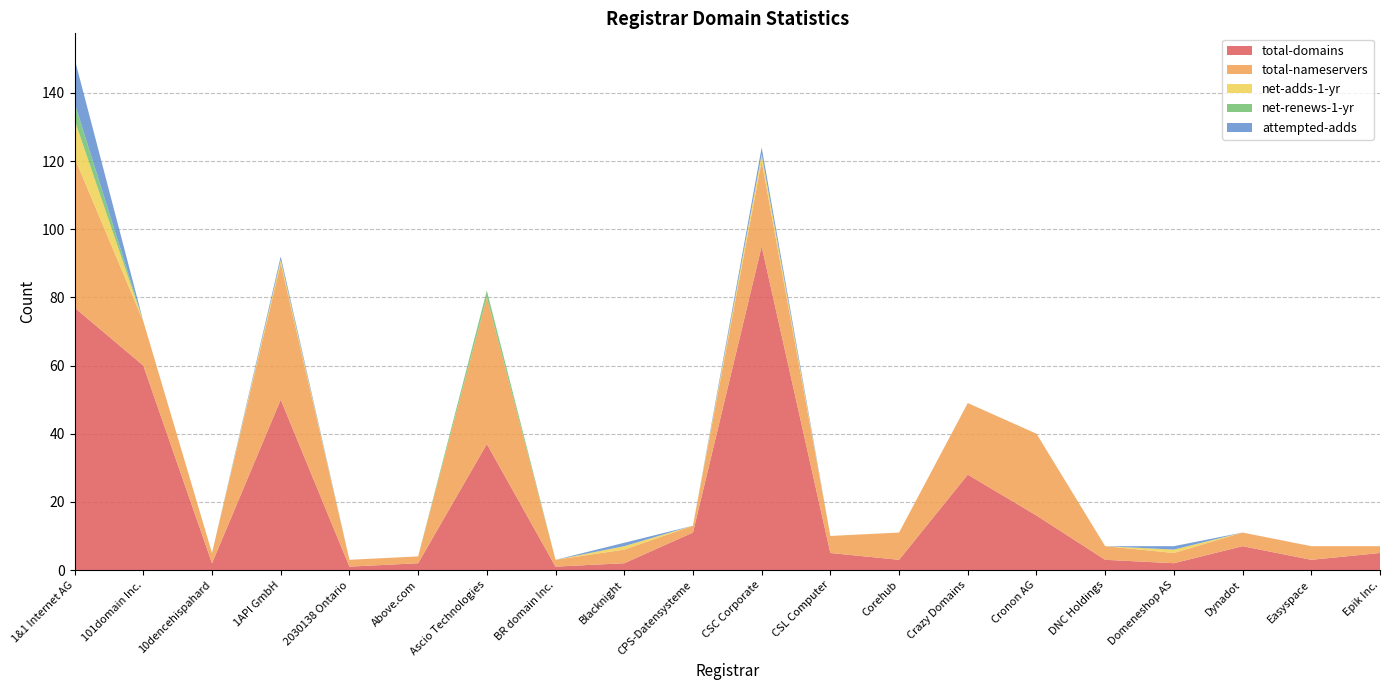

Reading left to right, what are all the values shown in this chart?

total-domains: 1&1 Internet AG=77	101domain Inc.=60	10dencehispahard=2	1API GmbH=50	2030138 Ontario=1	Above.com=2	Ascio Technologies=37	BR domain Inc.=1	Blacknight=2	CPS-Datensysteme=11	CSC Corporate=95	CSL Computer=5	Corehub=3	Crazy Domains=28	Cronon AG=16	DNC Holdings=3	Domeneshop AS=2	Dynadot=7	Easyspace=3	Epik Inc.=5
total-nameservers: 1&1 Internet AG=44	101domain Inc.=13	10dencehispahard=3	1API GmbH=40	2030138 Ontario=2	Above.com=2	Ascio Technologies=43	BR domain Inc.=2	Blacknight=4	CPS-Datensysteme=2	CSC Corporate=25	CSL Computer=5	Corehub=8	Crazy Domains=21	Cronon AG=24	DNC Holdings=4	Domeneshop AS=3	Dynadot=4	Easyspace=4	Epik Inc.=2
net-adds-1-yr: 1&1 Internet AG=11	101domain Inc.=0	10dencehispahard=0	1API GmbH=1	2030138 Ontario=0	Above.com=0	Ascio Technologies=0	BR domain Inc.=0	Blacknight=1	CPS-Datensysteme=0	CSC Corporate=2	CSL Computer=0	Corehub=0	Crazy Domains=0	Cronon AG=0	DNC Holdings=0	Domeneshop AS=1	Dynadot=0	Easyspace=0	Epik Inc.=0
net-renews-1-yr: 1&1 Internet AG=5	101domain Inc.=0	10dencehispahard=0	1API GmbH=0	2030138 Ontario=0	Above.com=0	Ascio Technologies=2	BR domain Inc.=0	Blacknight=0	CPS-Datensysteme=0	CSC Corporate=0	CSL Computer=0	Corehub=0	Crazy Domains=0	Cronon AG=0	DNC Holdings=0	Domeneshop AS=0	Dynadot=0	Easyspace=0	Epik Inc.=0
attempted-adds: 1&1 Internet AG=13	101domain Inc.=0	10dencehispahard=0	1API GmbH=1	2030138 Ontario=0	Above.com=0	Ascio Technologies=0	BR domain Inc.=0	Blacknight=1	CPS-Datensysteme=0	CSC Corporate=2	CSL Computer=0	Corehub=0	Crazy Domains=0	Cronon AG=0	DNC Holdings=0	Domeneshop AS=1	Dynadot=0	Easyspace=0	Epik Inc.=0